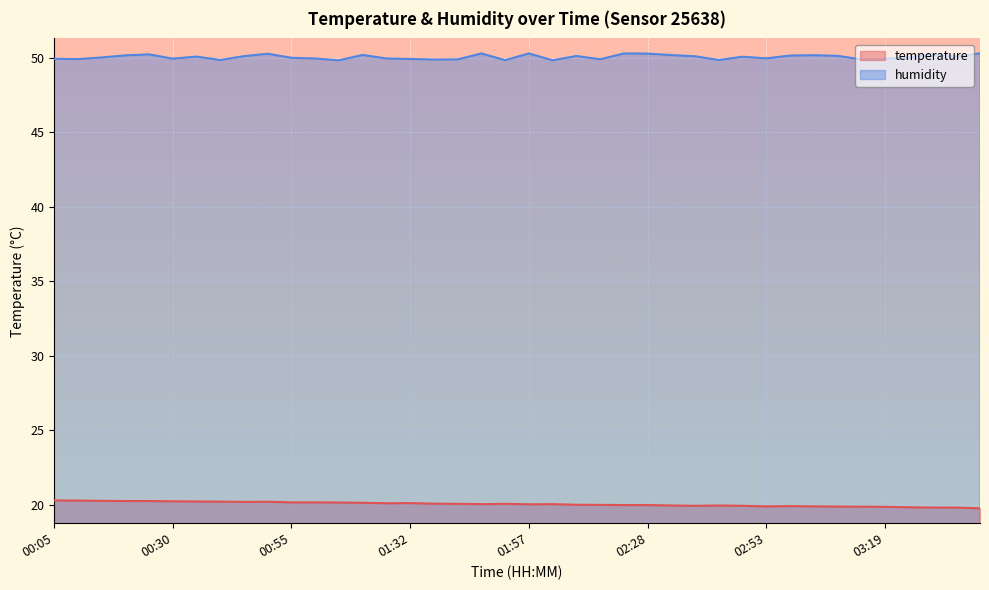

What position from the right is 03:34?

2